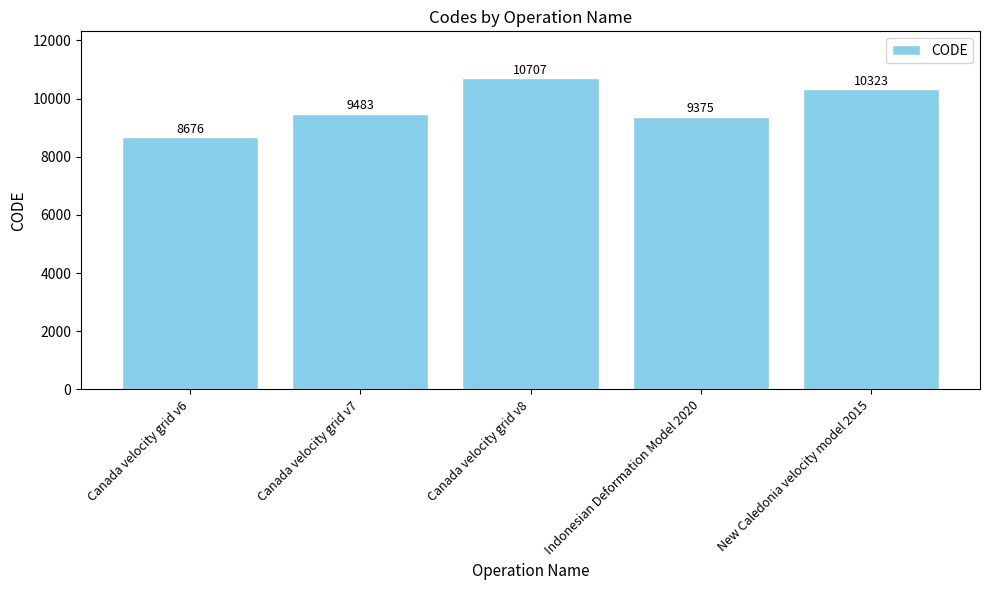

Rank the categories by value from highest to lowest.

Canada velocity grid v8, New Caledonia velocity model 2015, Canada velocity grid v7, Indonesian Deformation Model 2020, Canada velocity grid v6